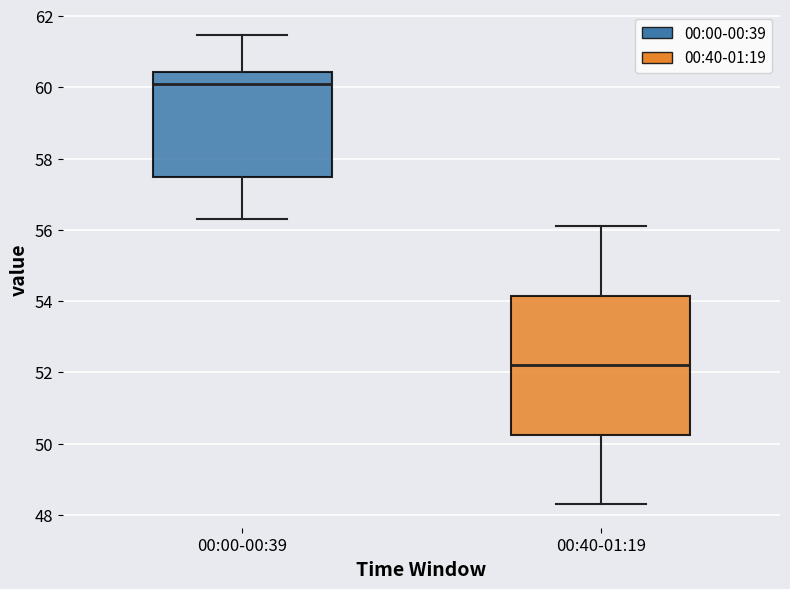

Which box is the tallest, from its lower edge to its upper edge?

00:40-01:19